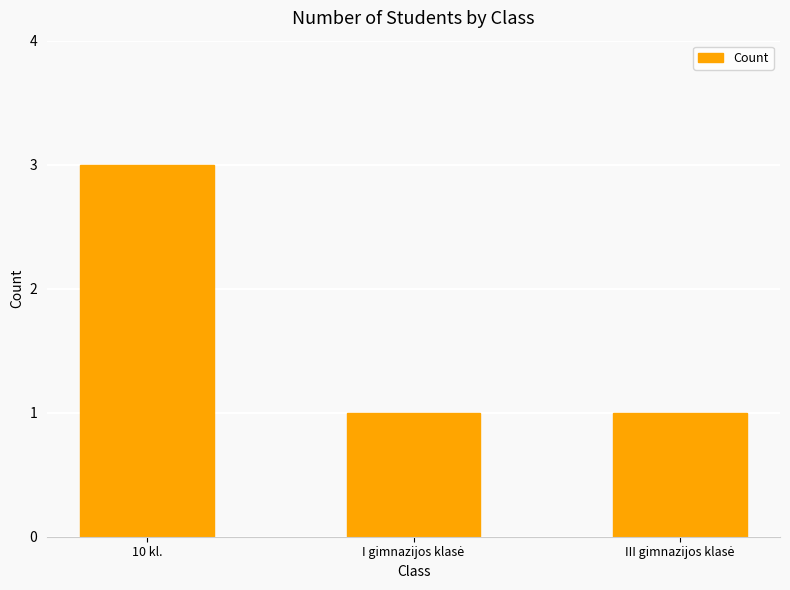

What is the smallest value displayed?

1